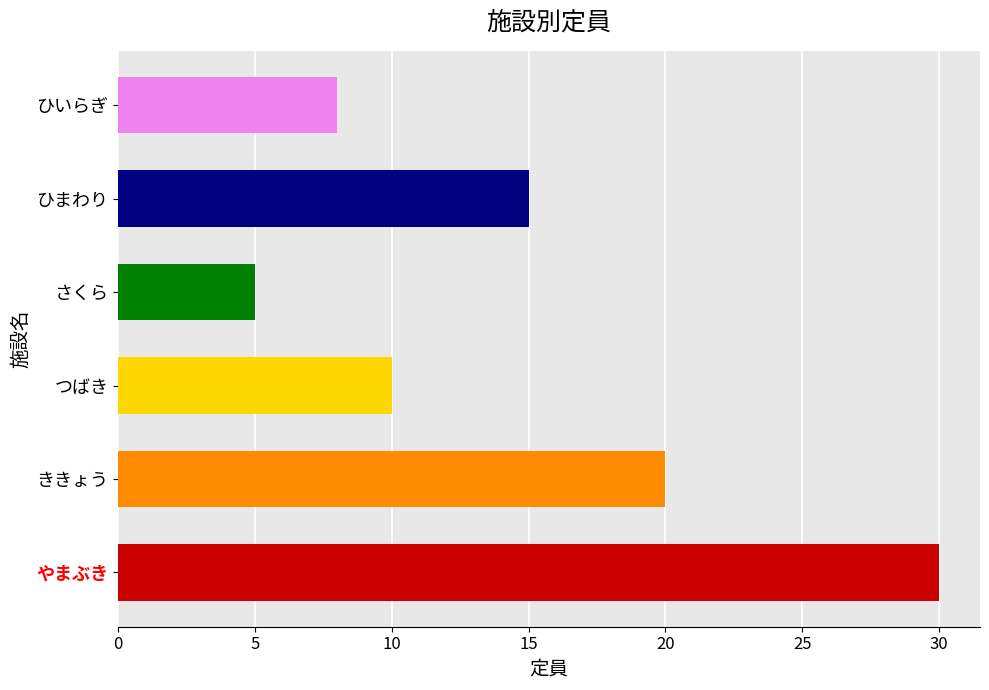

What is the difference between the values at つばき and やまぶき?

20